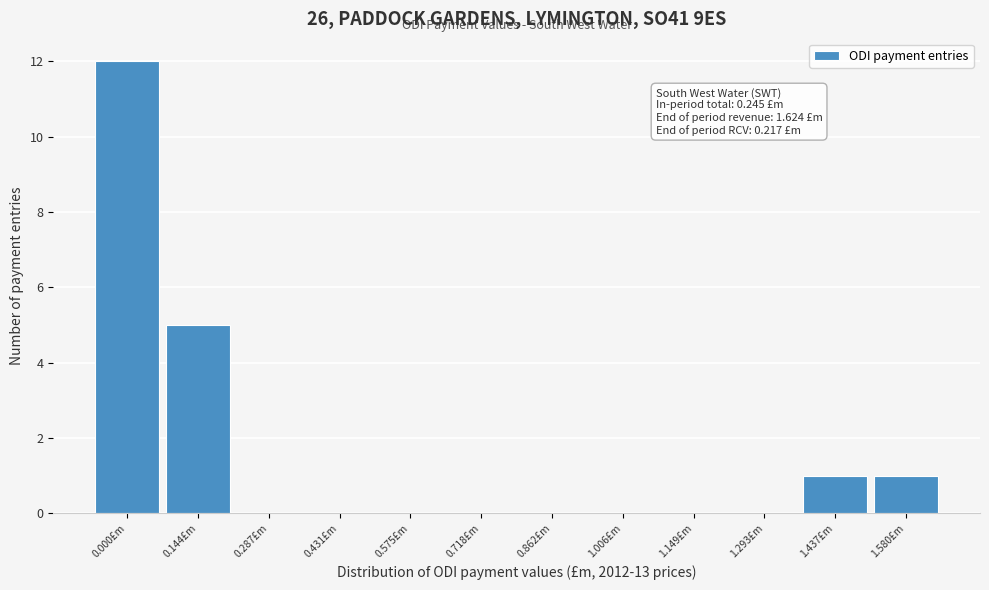

Reading left to right, list all the values displayed in this chart.

0.000£m=12	0.144£m=5	0.287£m=0	0.431£m=0	0.575£m=0	0.718£m=0	0.862£m=0	1.006£m=0	1.149£m=0	1.293£m=0	1.437£m=1	1.580£m=1